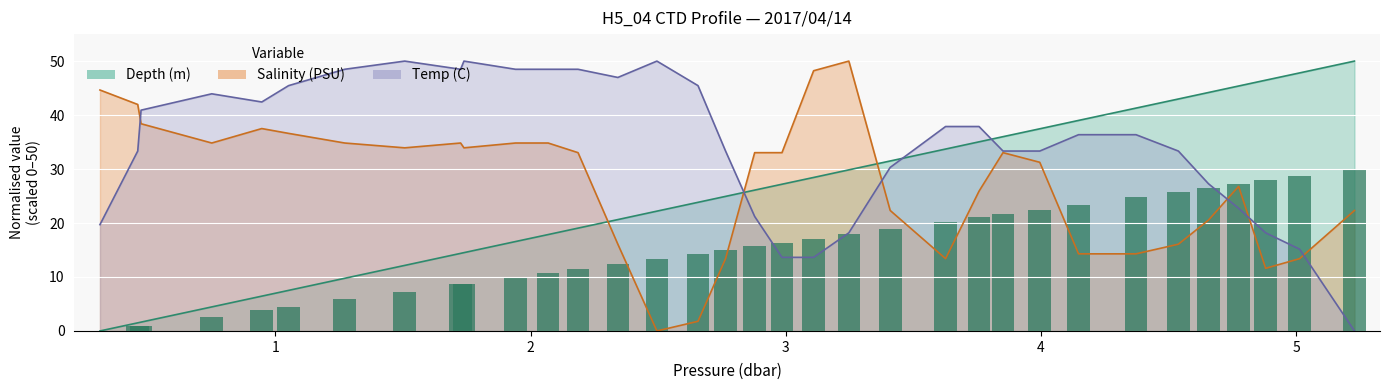

List the labels in order of Depth (m) value, smallest first.

0.313, 0.461, 0.474, 0.751, 0.947, 1.052, 1.272, 1.507, 1.726, 1.739, 1.941, 2.069, 2.186, 2.342, 2.495, 2.656, 2.764, 2.878, 2.985, 3.109, 3.247, 3.409, 3.626, 3.757, 3.851, 3.995, 4.147, 4.372, 4.538, 4.656, 4.774, 4.88, 5.013, 5.228